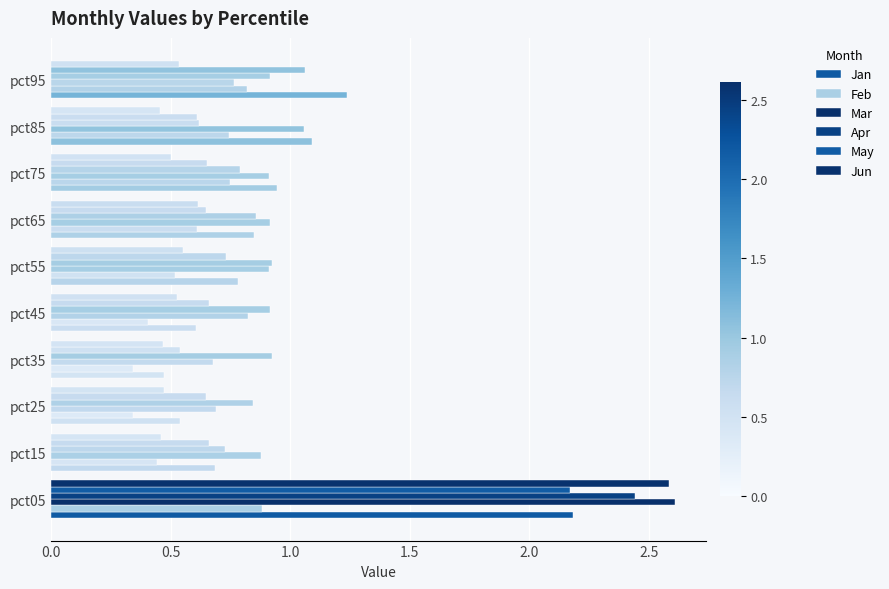

What is the value of the May bar at the 6th from the left?

0.7